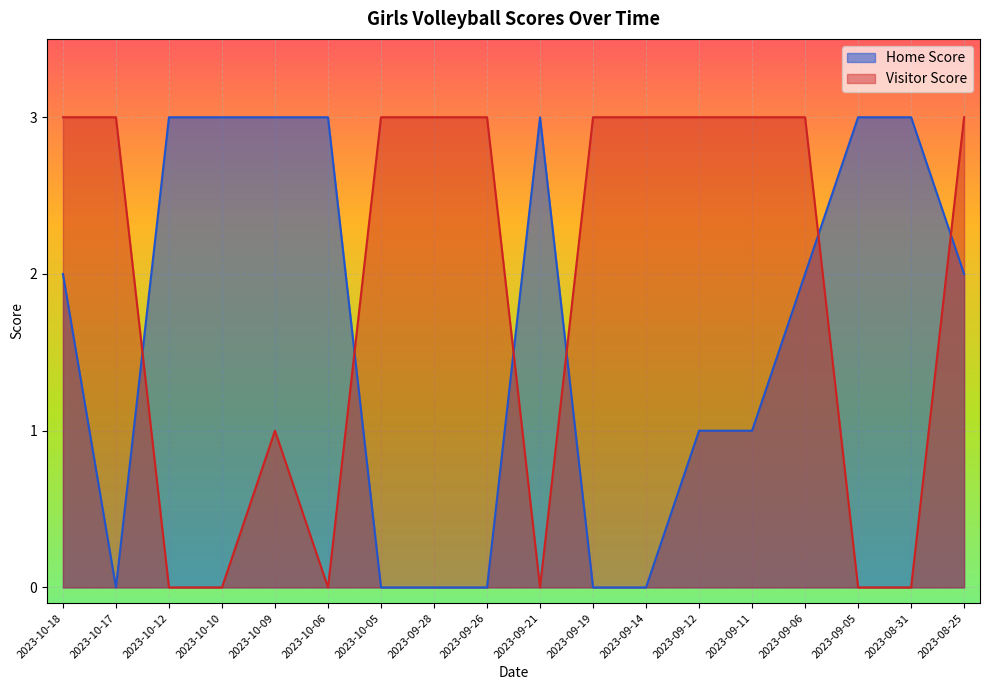

At which category is the sum across all series the highest?

2023-10-18